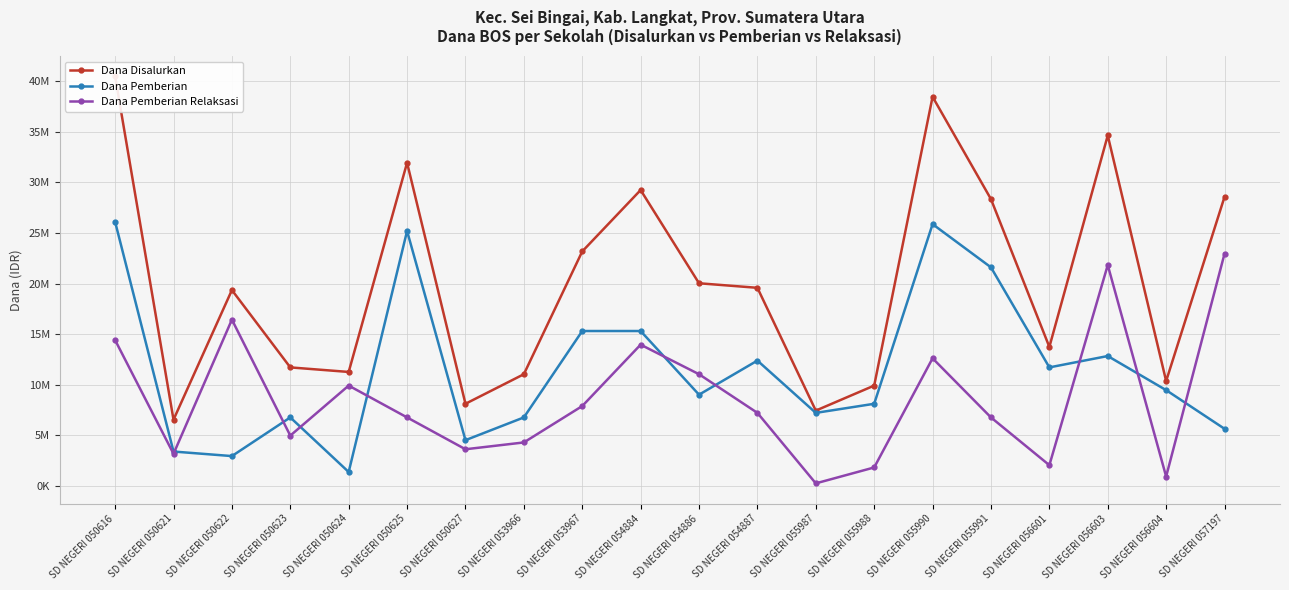

True or false: Dana Pemberian and Dana Disalurkan cross at least once.

False